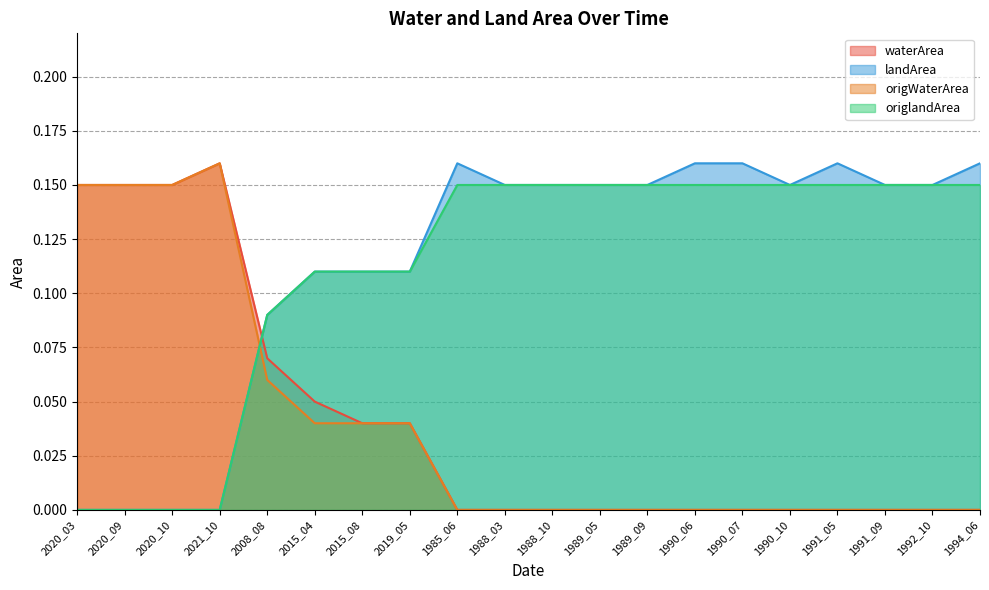

List the series in order of their peak value, highest first.

waterArea, landArea, origWaterArea, origlandArea